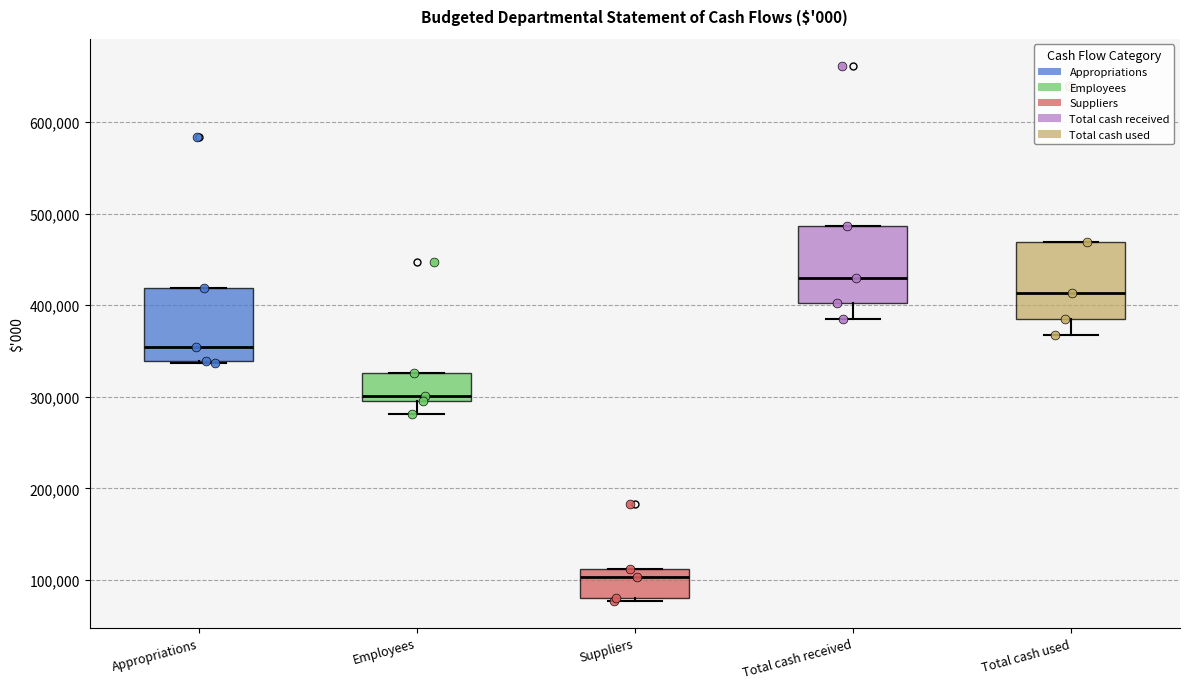

Reading left to right, read every box against the y-axis: the position of its median line, the range the box covers, and the ends of its whiskers. The values are not printed on the chart, so give them approximately, as read against the axis.

Appropriations: median 350000, box 340000 to 420000, whiskers 340000 to 420000
Employees: median 300000 (just above the box's lower edge), box 300000 to 330000, whiskers 280000 to 330000
Suppliers: median 100000, box 80000 to 110000, whiskers 80000 (just below the box's lower edge) to 110000
Total cash received: median 430000, box 400000 to 490000, whiskers 390000 to 490000
Total cash used: median 410000, box 390000 to 470000, whiskers 370000 to 470000